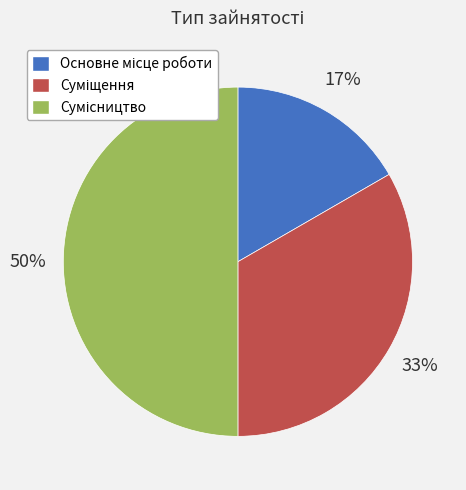

How many segments does this pie chart have?

3